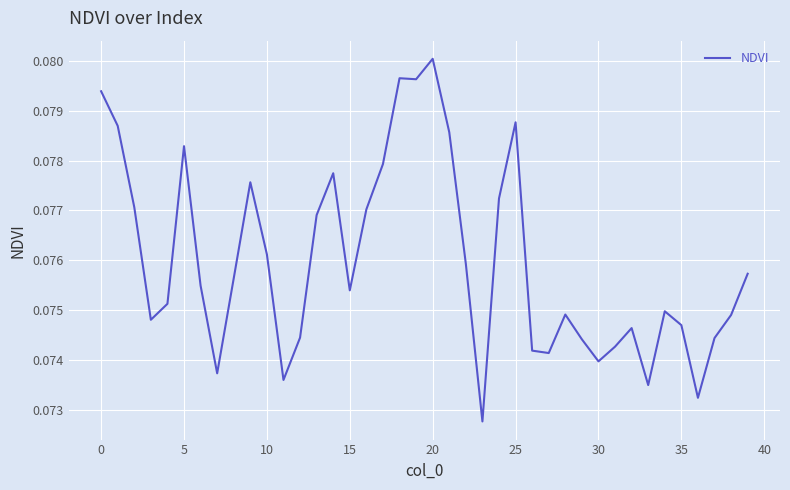

Which label corresponds to the largest value in the chart?

20